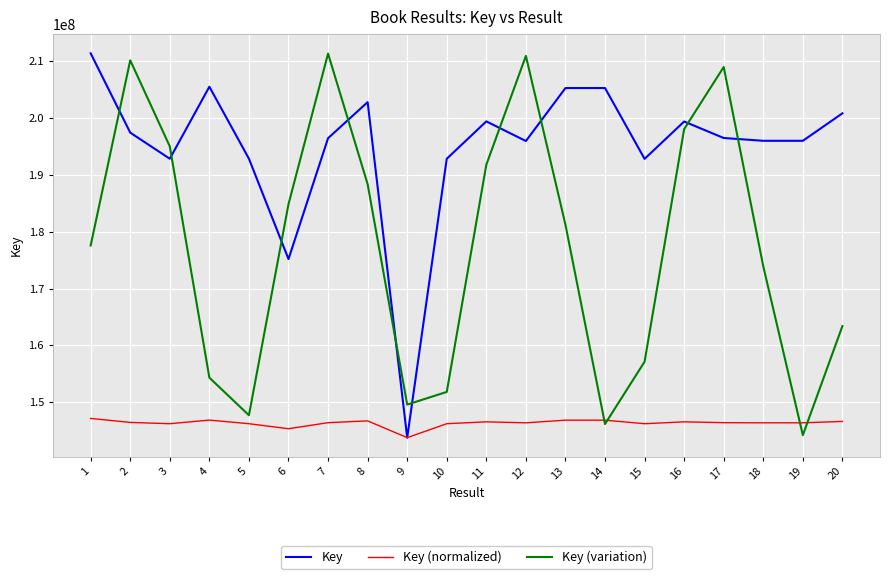

What is the lowest value of the Key (variation) series?

144237438.9